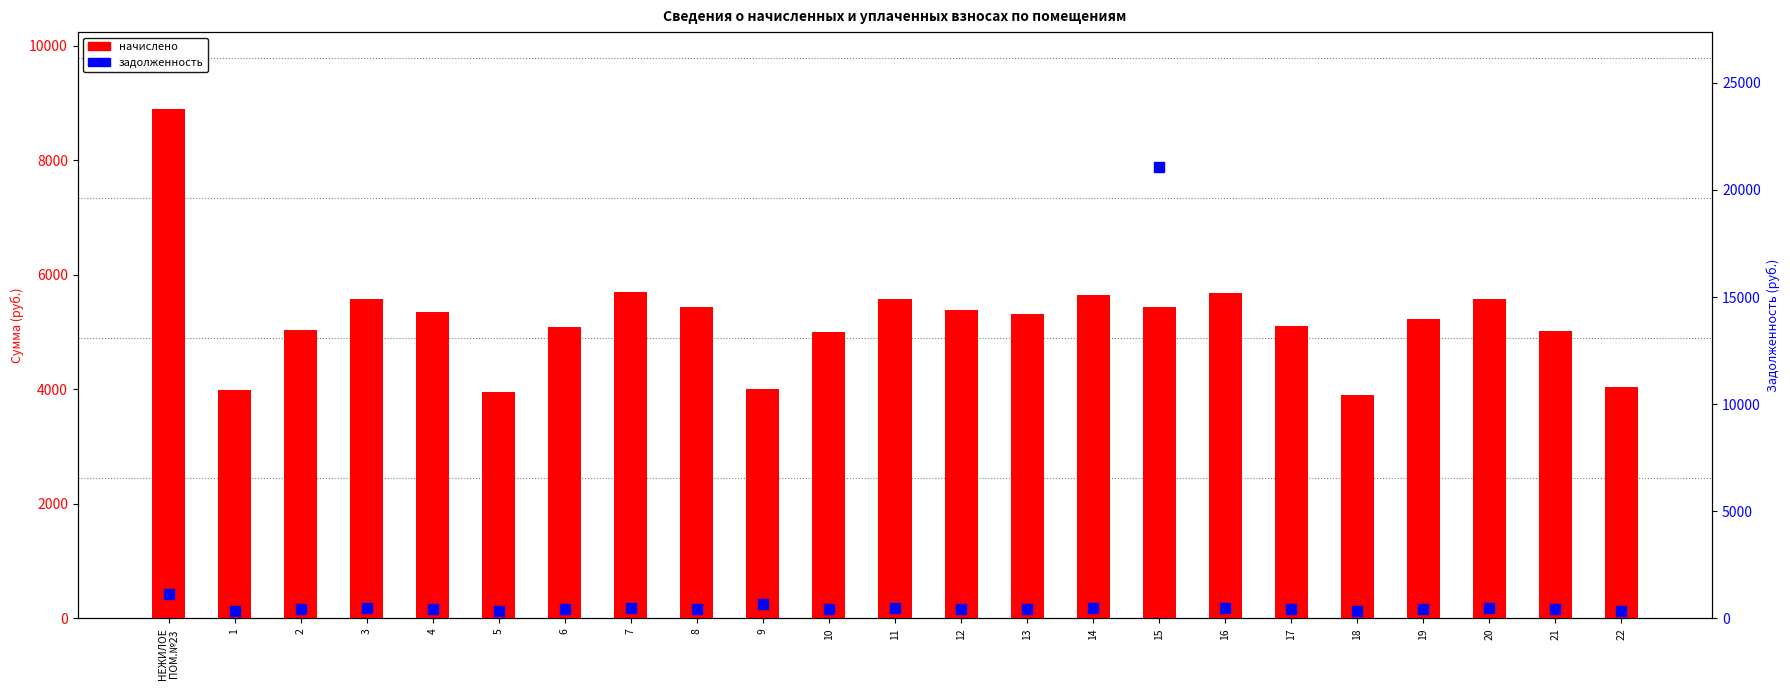

At how many categories does at least one series exceed 4130?

18